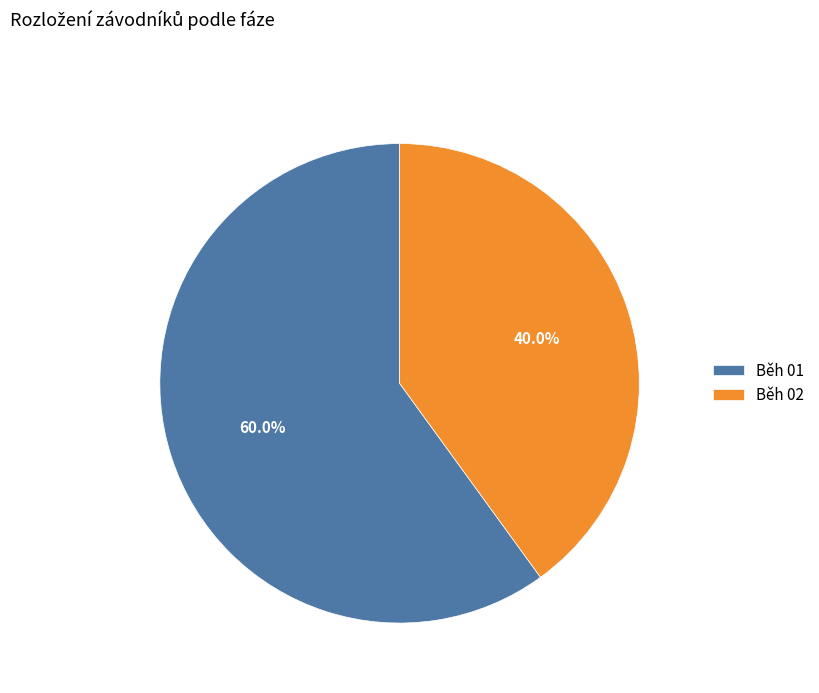

How many slices are in this pie chart?

2